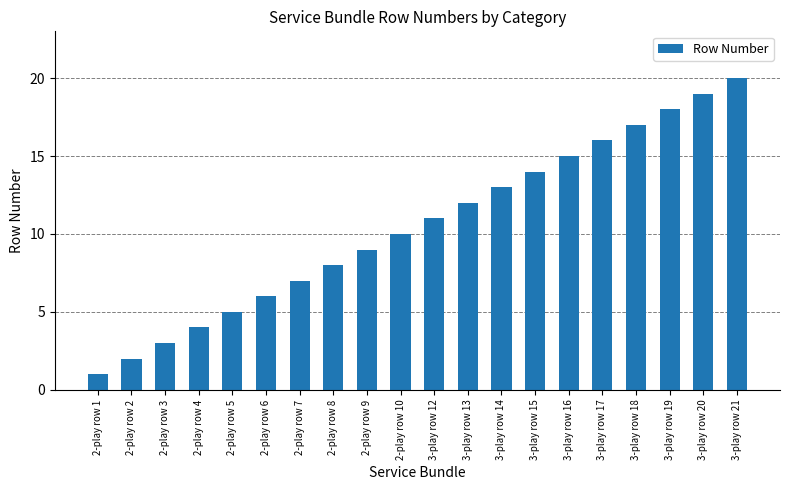

Between 2-play row 7 and 3-play row 14, which is larger?

3-play row 14